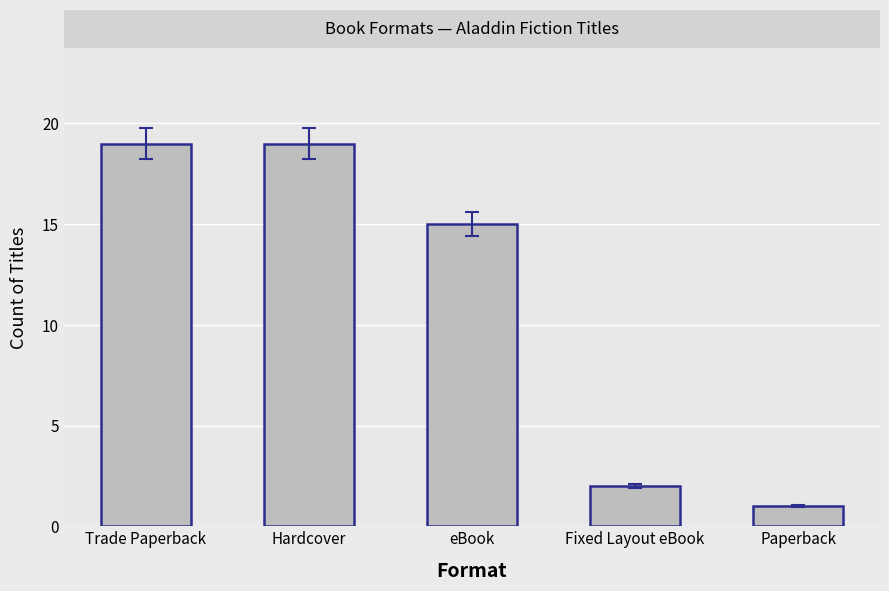

At which label does the data first exceed 15?

Trade Paperback